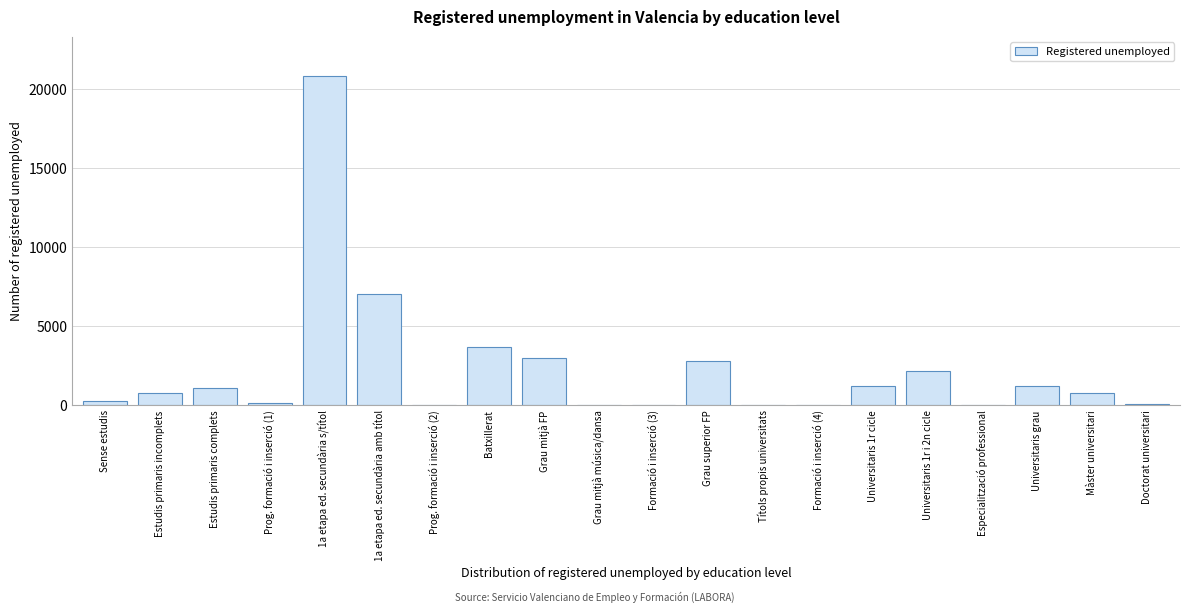

Which has a higher value, 1a etapa ed. secundària s/títol or Estudis primaris complets?

1a etapa ed. secundària s/títol